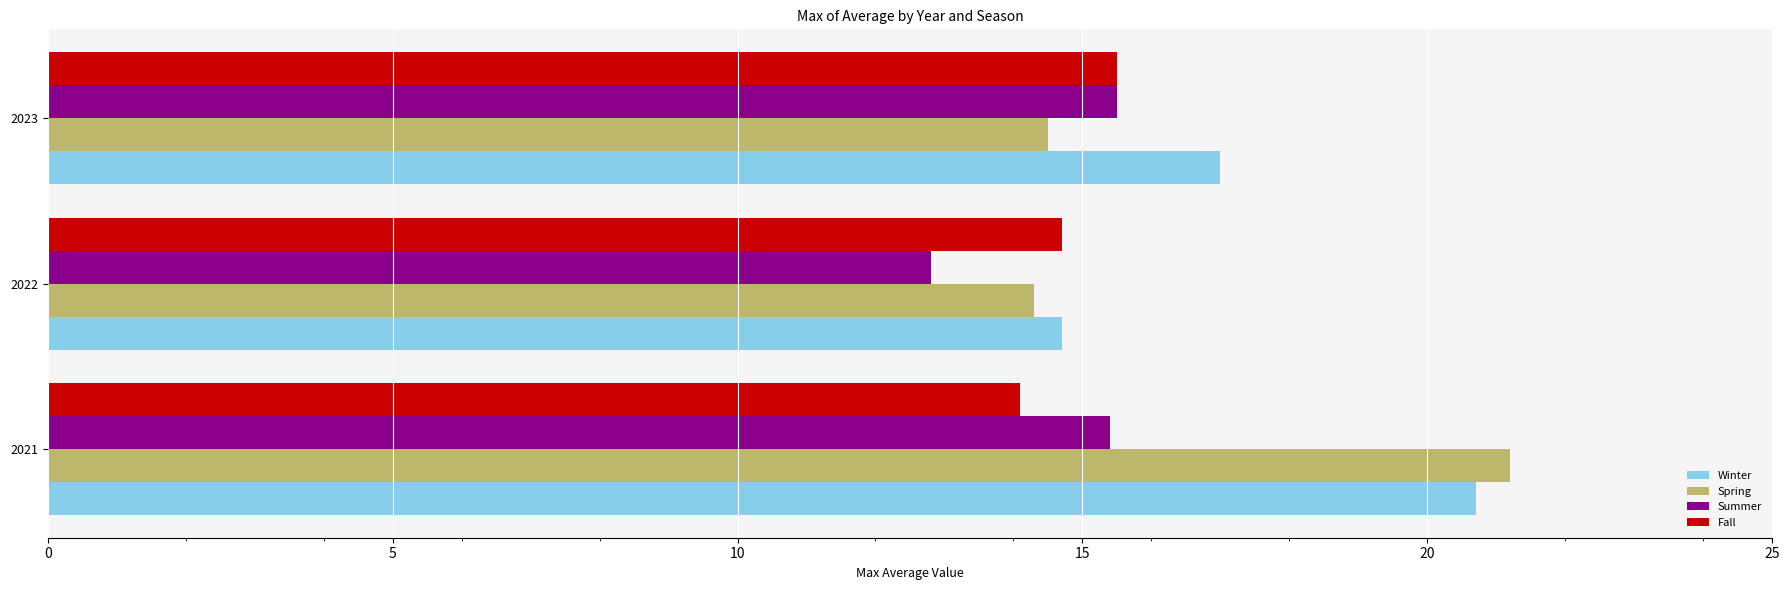

Which series changed the most between 2021 and 2022?

Spring